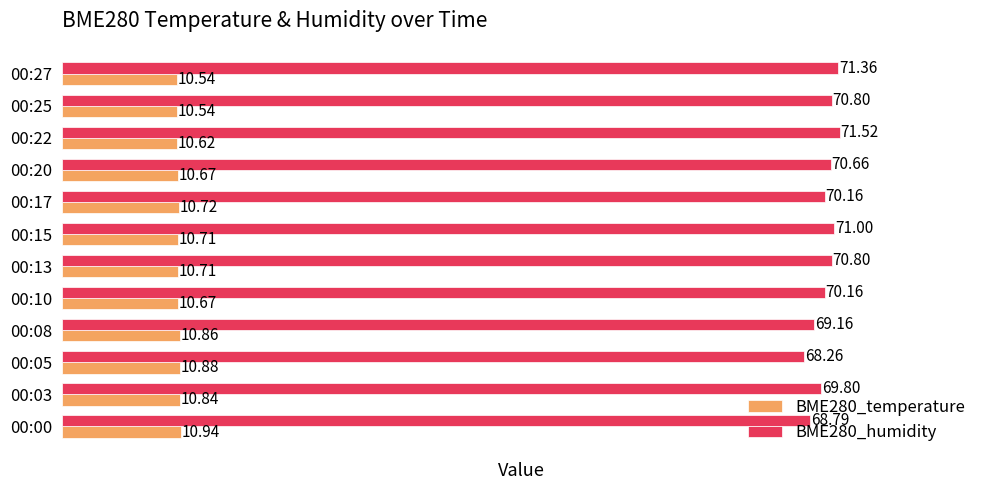

What is the total value across all series at 00:03?

80.6